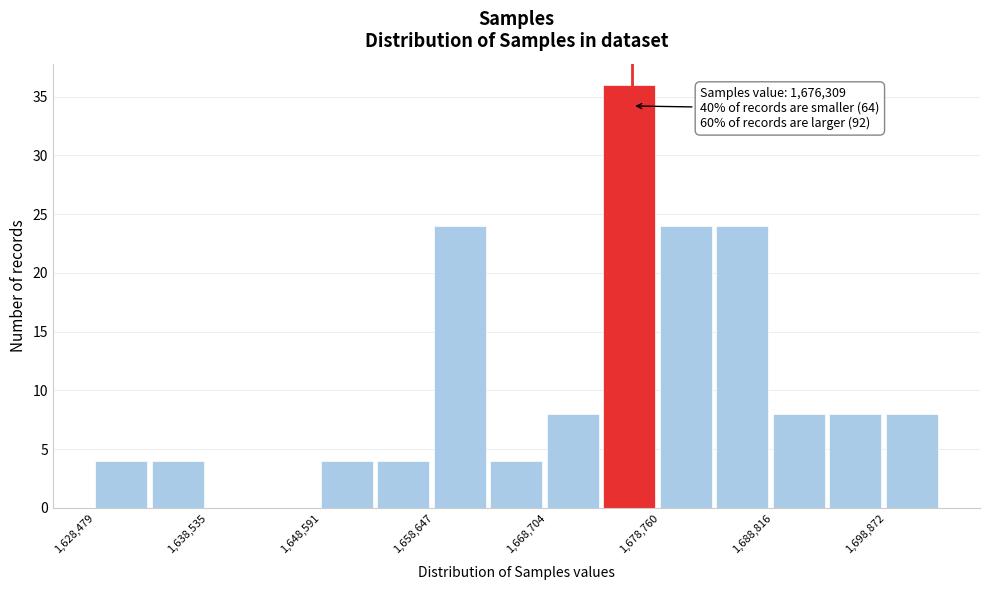

Read against the x-axis, roughly where is the centre of the tallest bar?

1676000